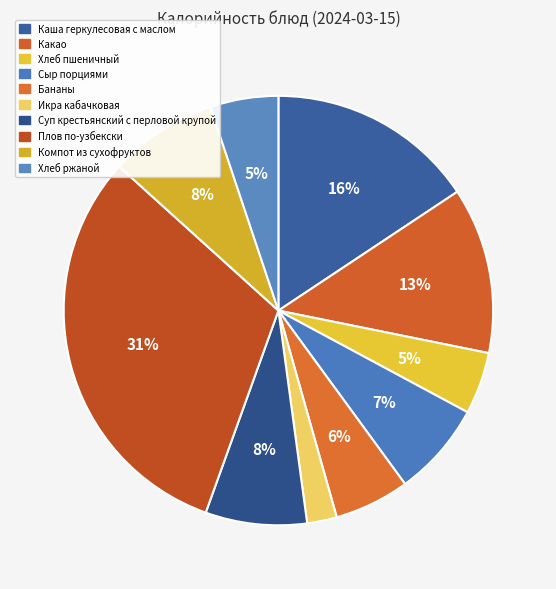

Combined, what portion of the pie is Хлеб ржаной and Плов по-узбекски?

36.3%